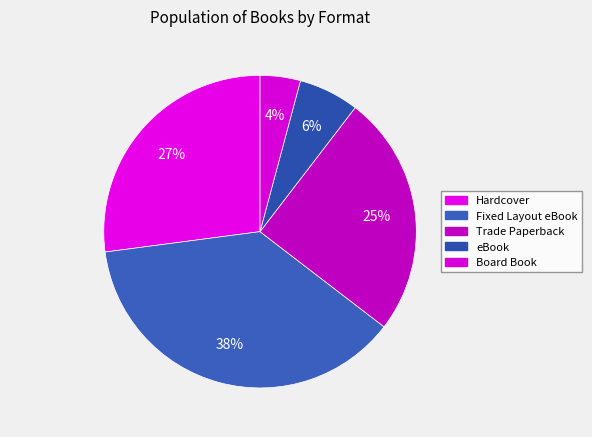

To the nearest percent, what is the difference between the Hardcover and Board Book slice percentages?

23%